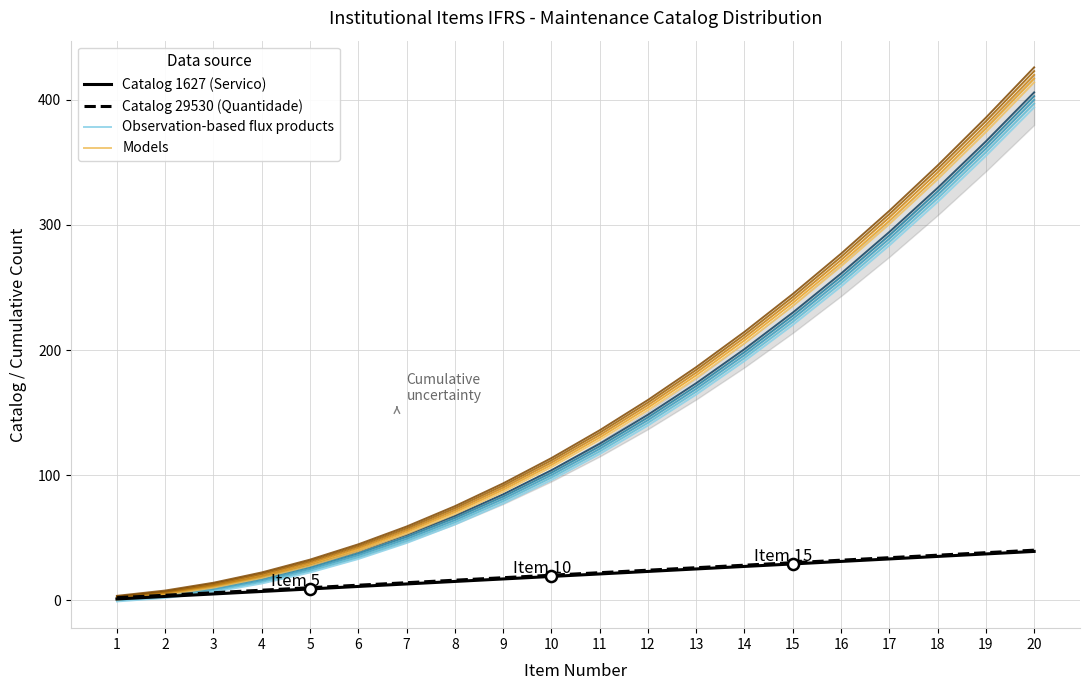

Where is Catalog 29530 (Quantidade) nearest to the value 21?

10